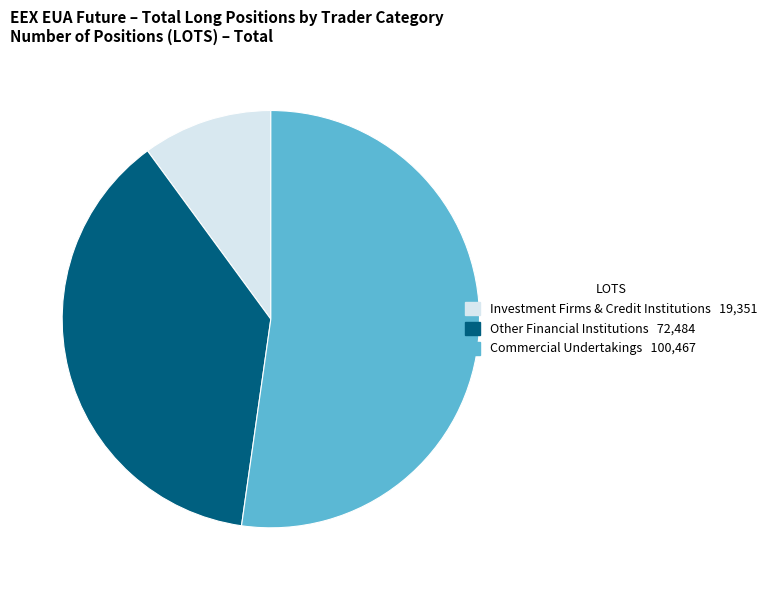

Is there any slice that represents more than half of the pie?

Yes